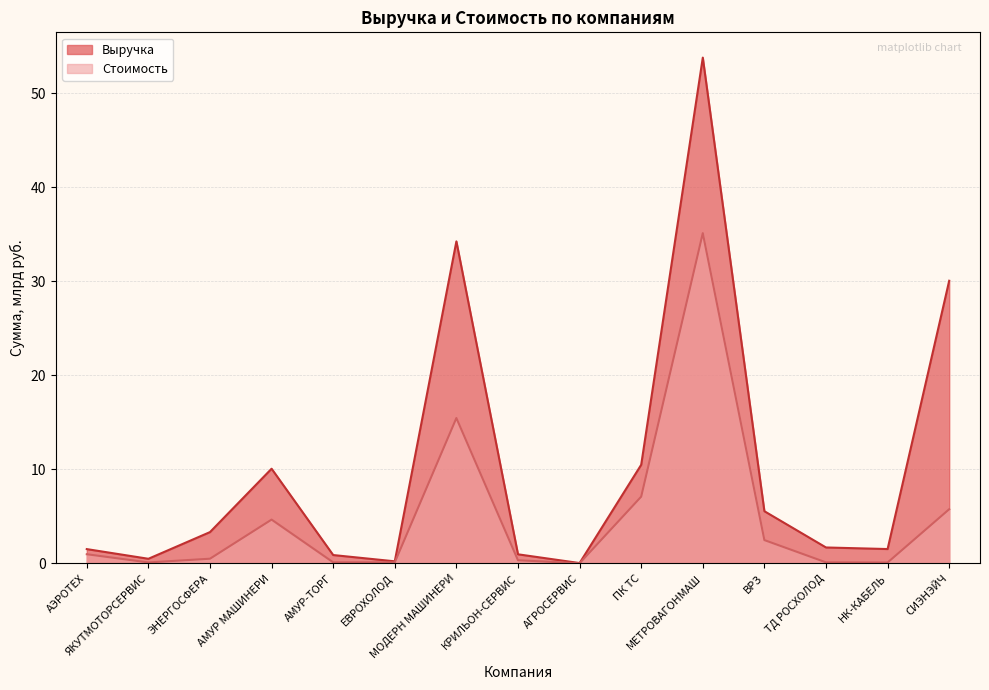

What is the approximate value of Выручка at НК-КАБЕЛЬ?

1.5